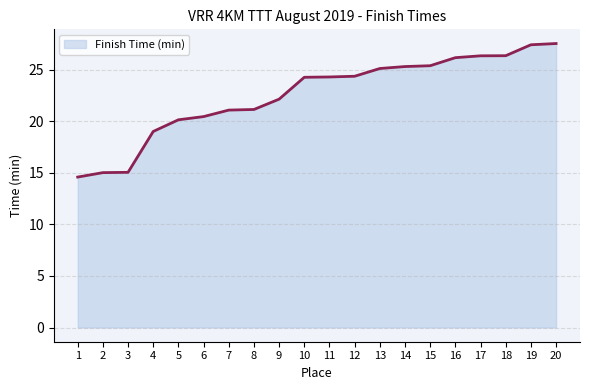

What is the greatest value displayed?

27.5